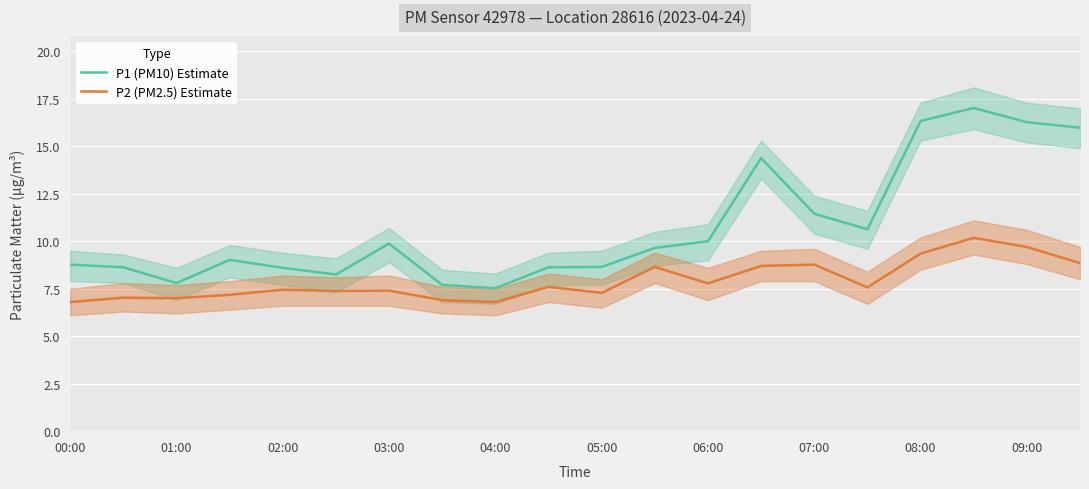

What is the difference between the second highest and minimum values in the P2 (PM2.5) Estimate series?

2.9